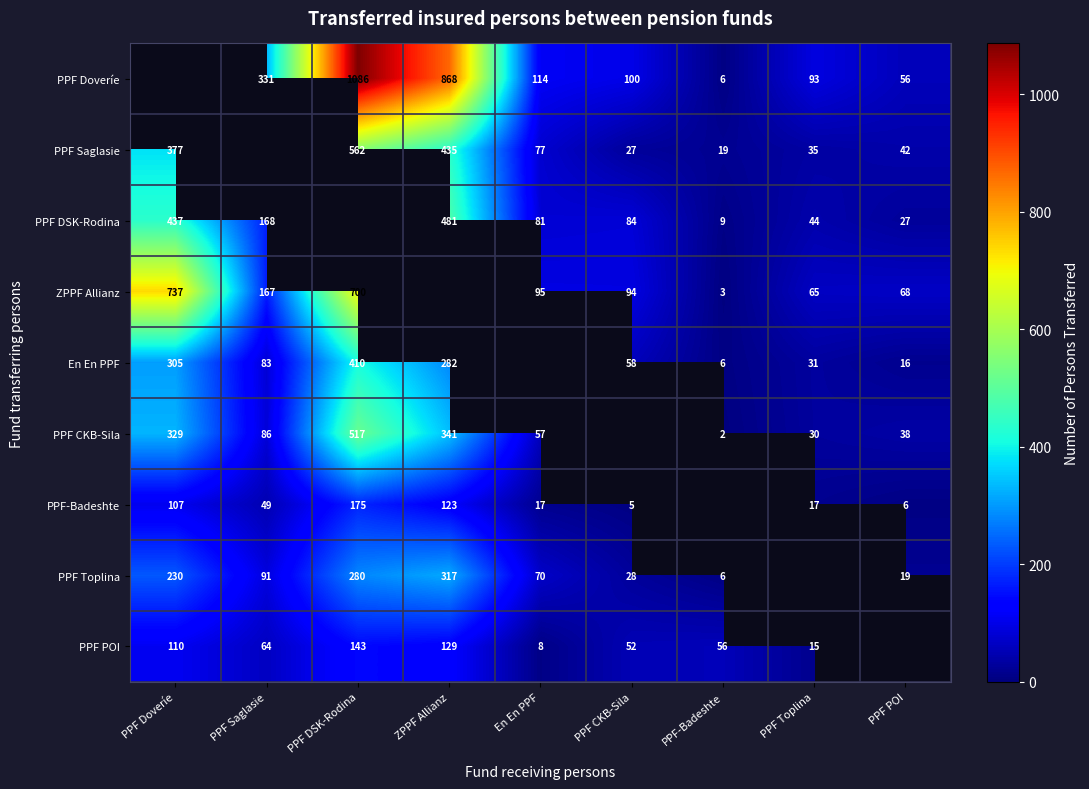

Is the value of PPF Toplina at PPF POI greater than the value of PPF CKB-Sila at PPF Toplina?

No